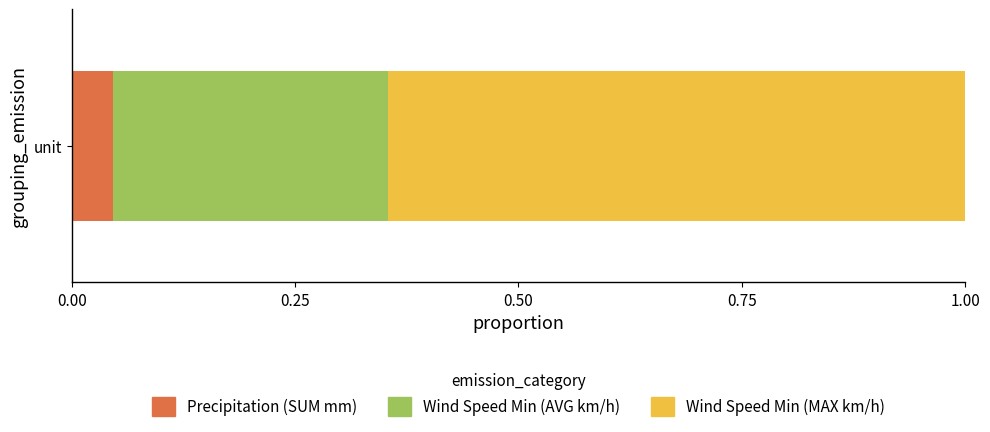

Rank the series by their maximum value, from highest to lowest.

Wind Speed Min (MAX km/h), Wind Speed Min (AVG km/h), Precipitation (SUM mm)